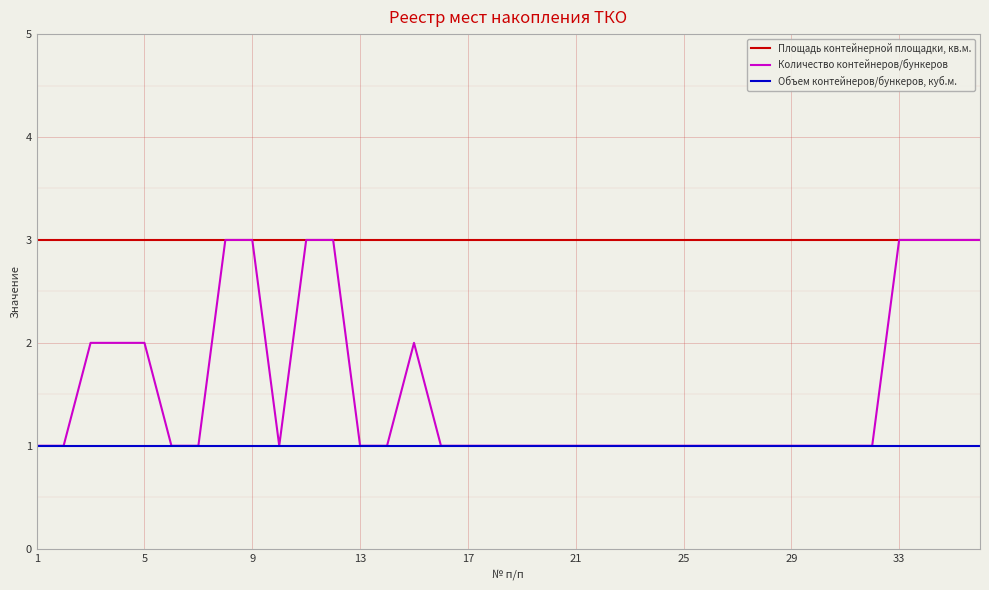

True or false: Площадь контейнерной площадки, кв.м. and Объем контейнеров/бункеров, куб.м. cross at least once.

False